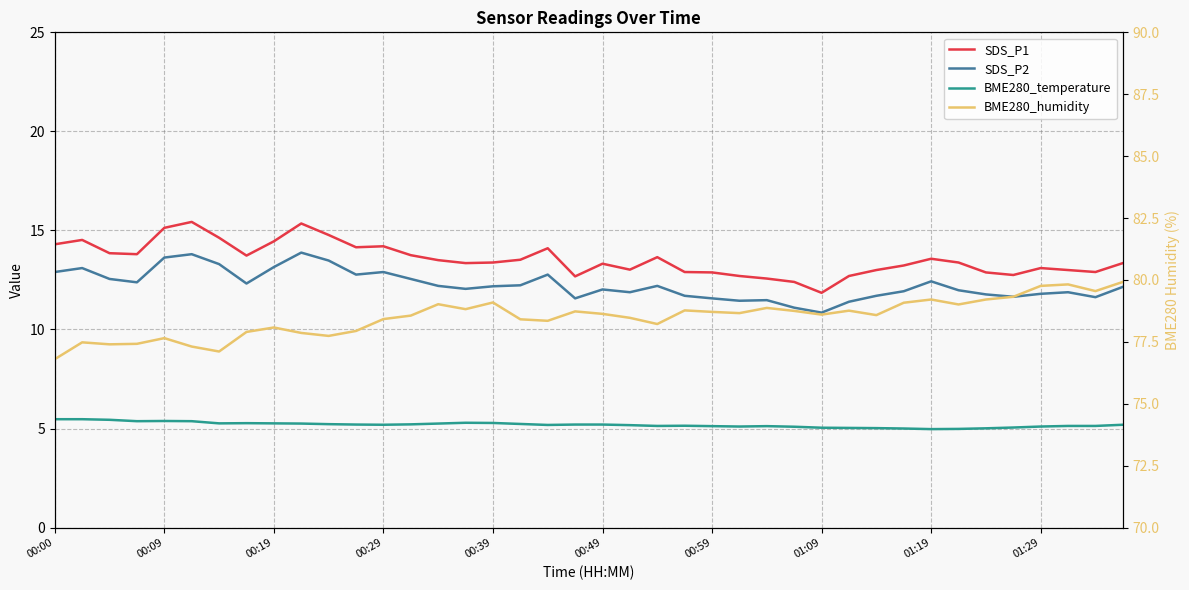

At which label is SDS_P2 closest to 12?

00:49